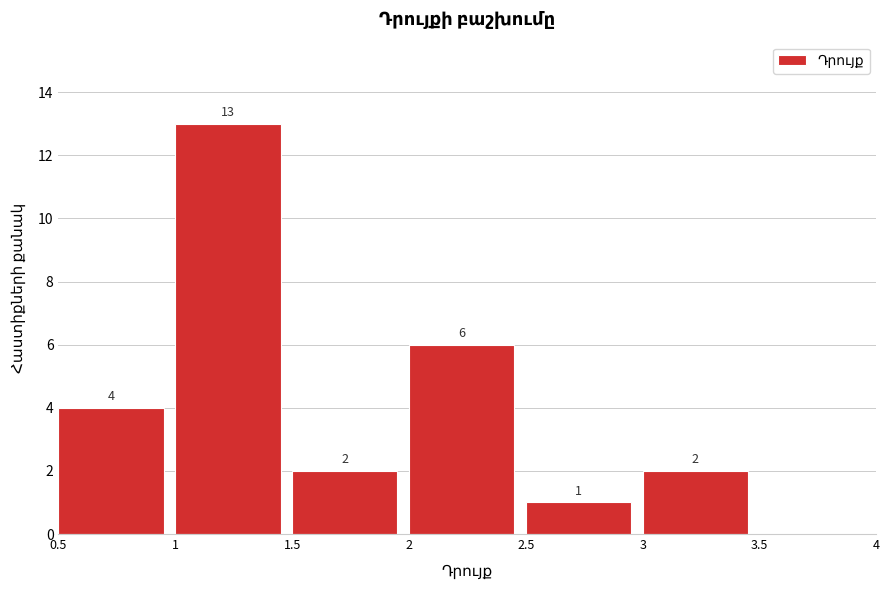

Over which range of the x-axis is the bar tallest?

1 to 1.5